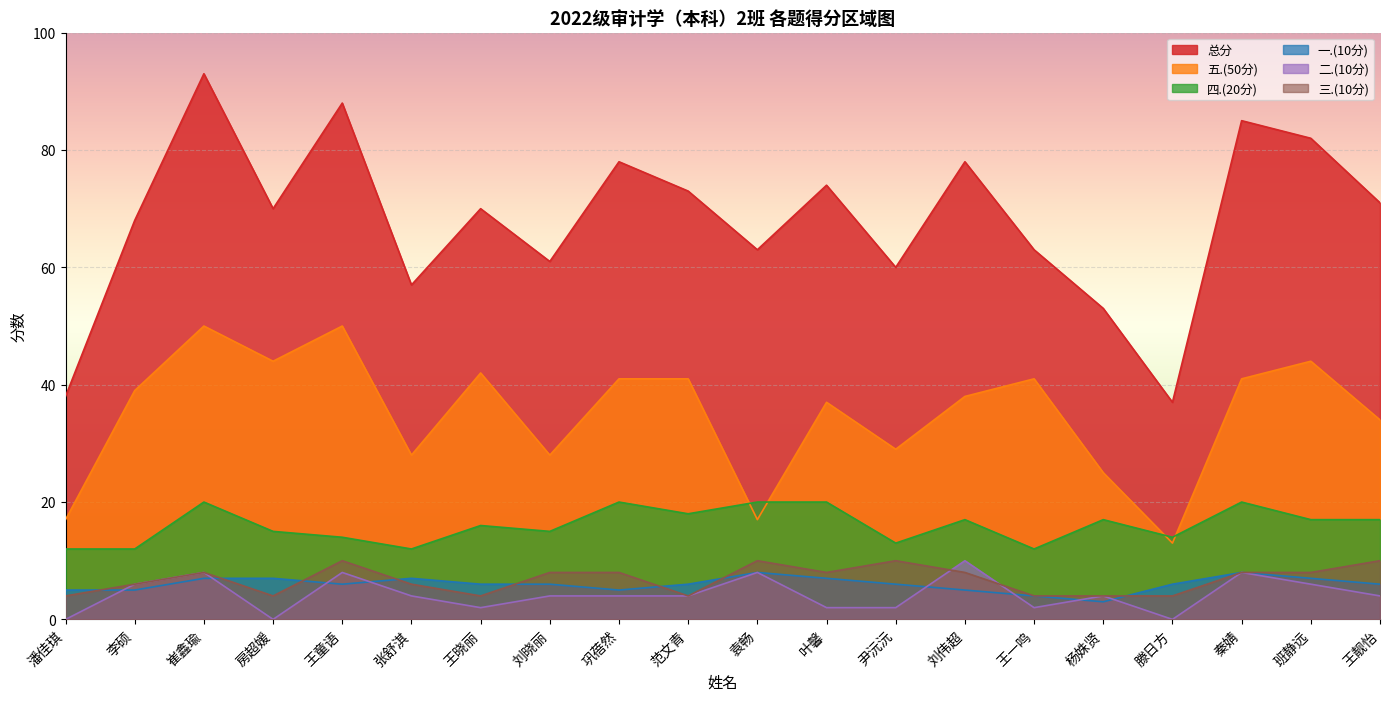

How many values in the 四.(20分) series exceed 17?

6